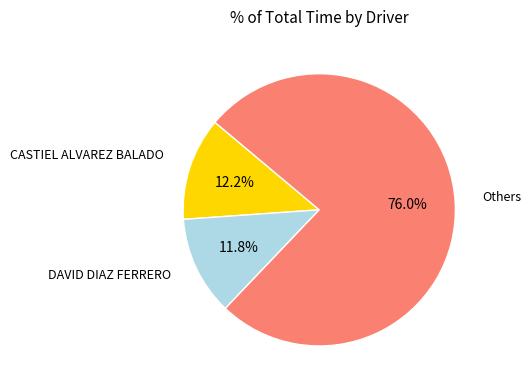

Count the number of slices in the pie.

3